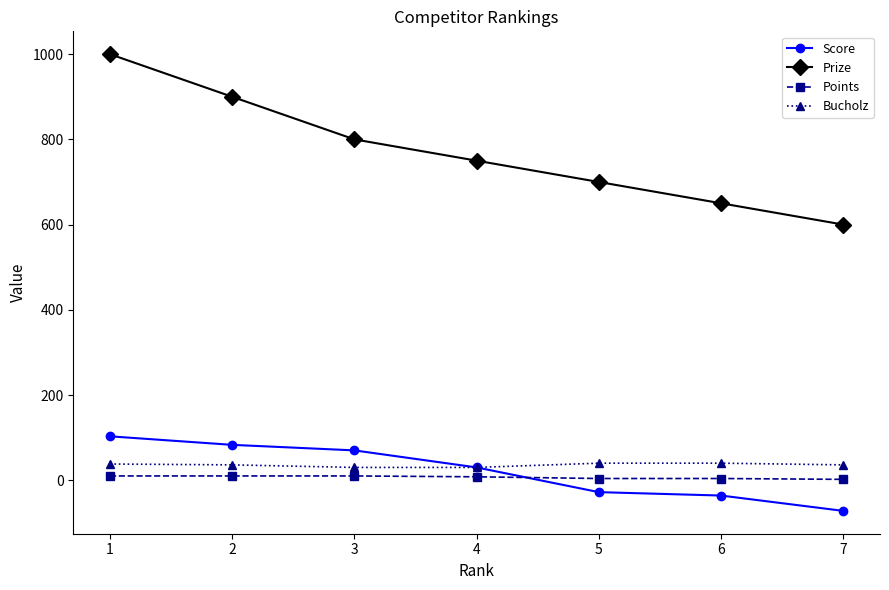

True or false: Bucholz and Prize cross at least once.

False